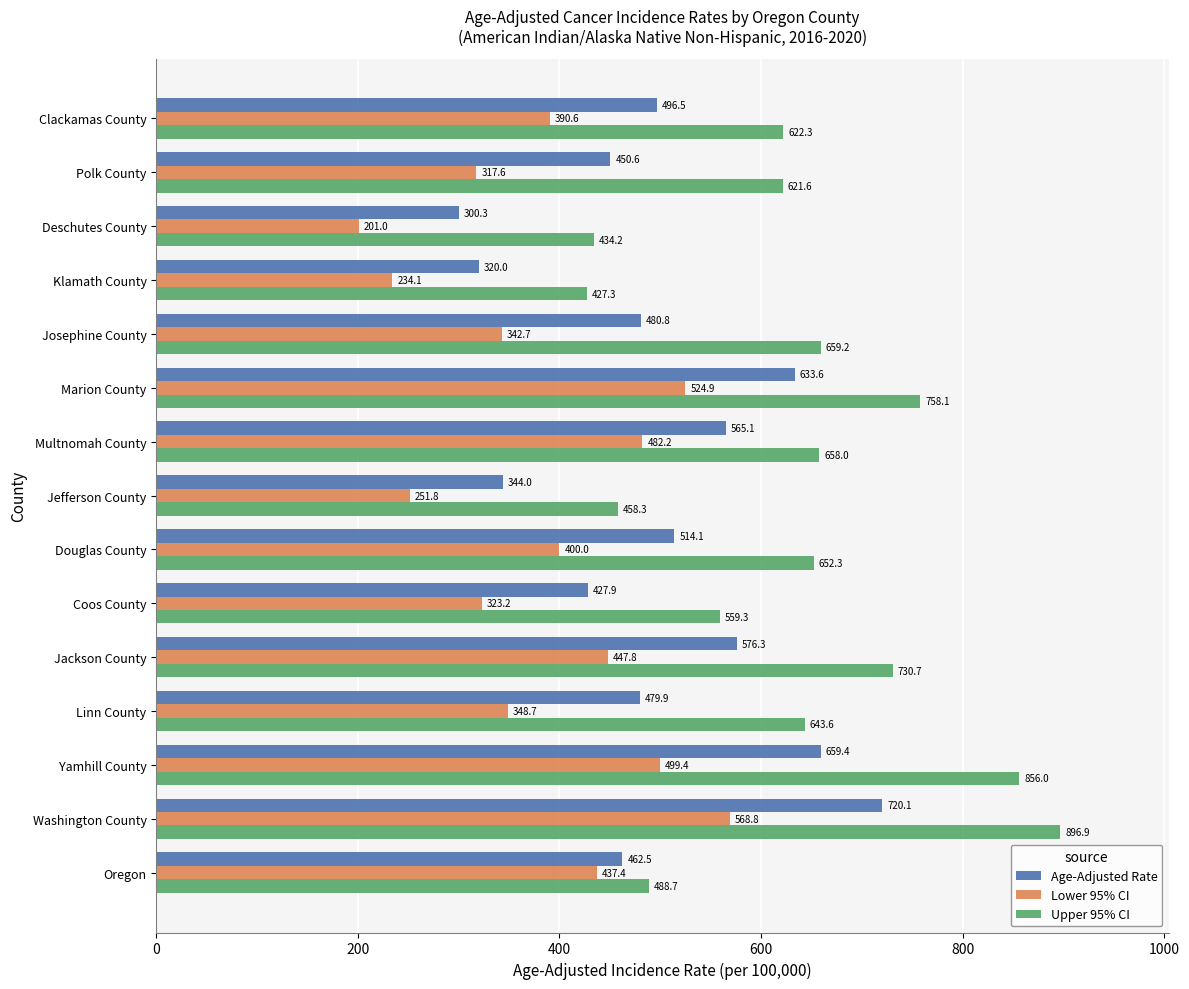

Read the Lower 95% CI value at Deschutes County.

201.0